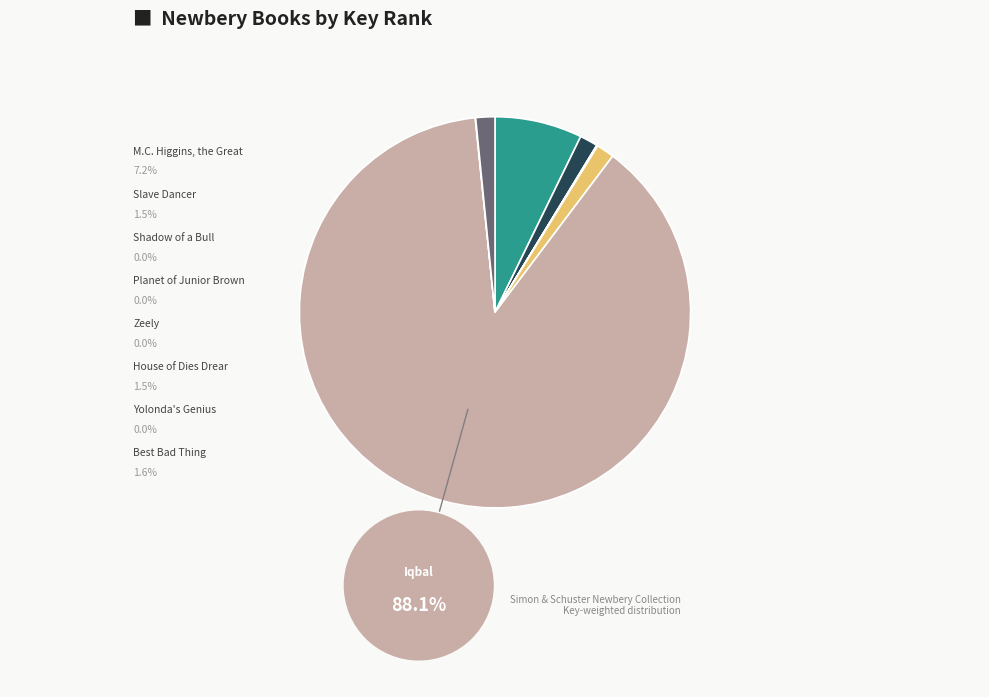

Do Iqbal and M.C. Higgins, the Great together represent more than half of the pie?

Yes